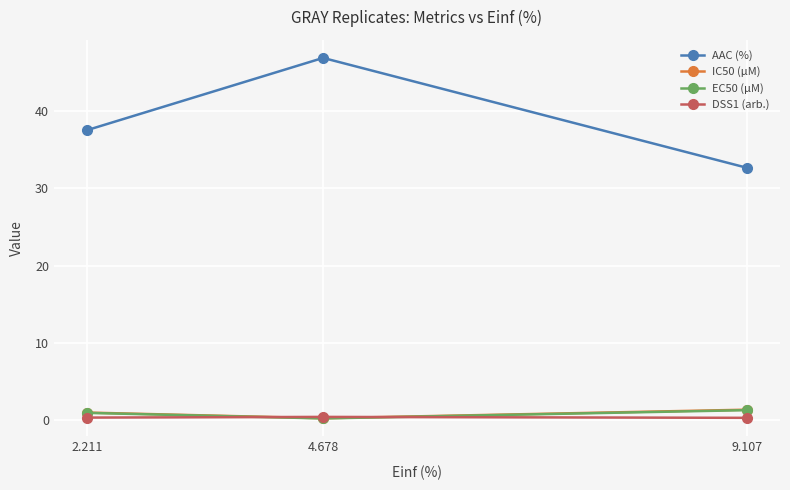

What is the label of the 2nd point from the left?

4.678